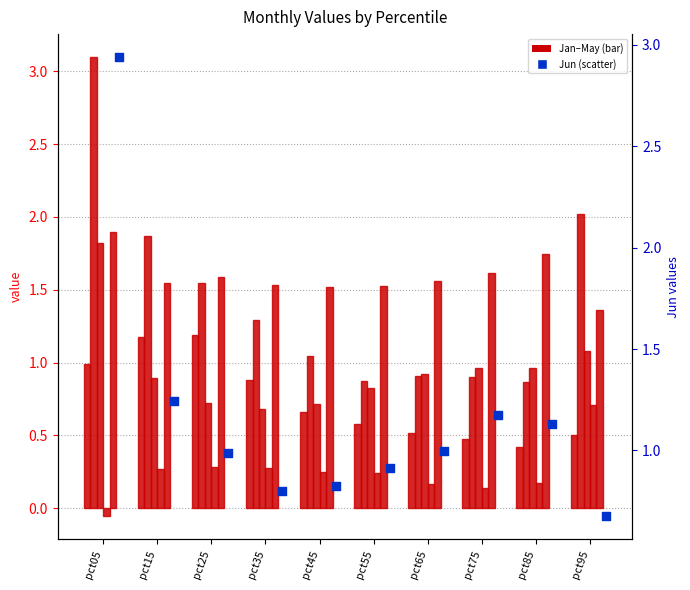

Is the value of Mar at pct25 greater than the value of Apr at pct25?

Yes